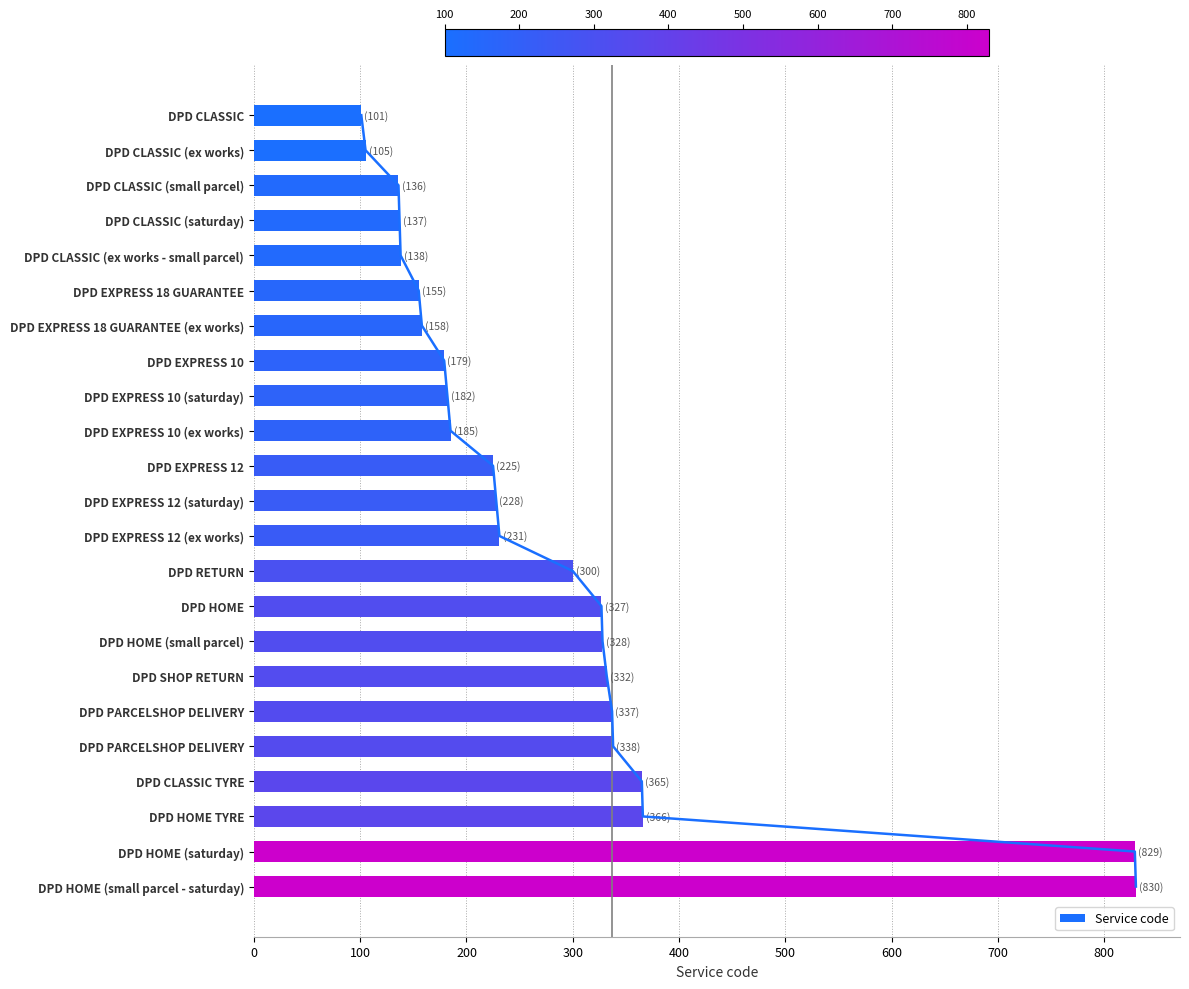

Approximately how many times larger is the value at DPD HOME (small parcel) compared to DPD CLASSIC?

3.2